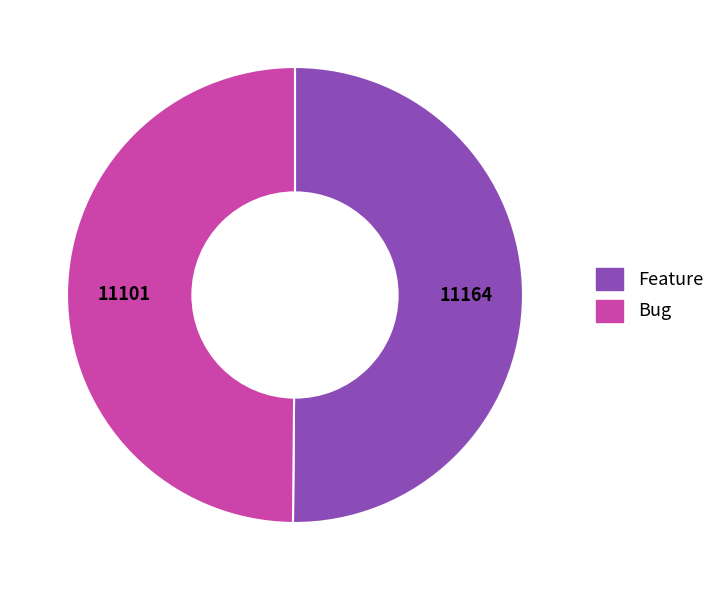

Is the sum of Feature and Bug greater than half?

Yes